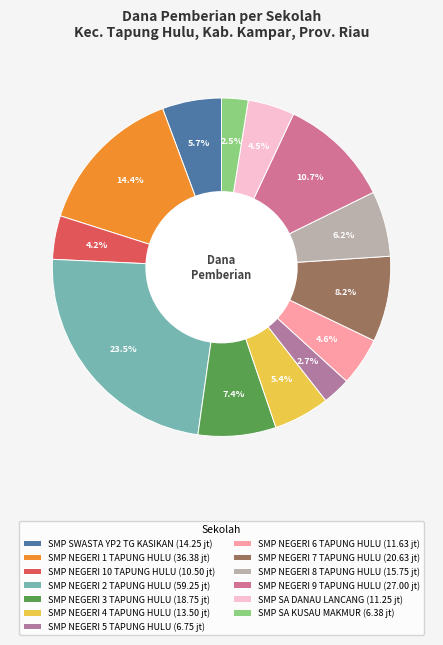

Which slice is the largest?

SMP NEGERI 2 TAPUNG HULU (59.25 jt)